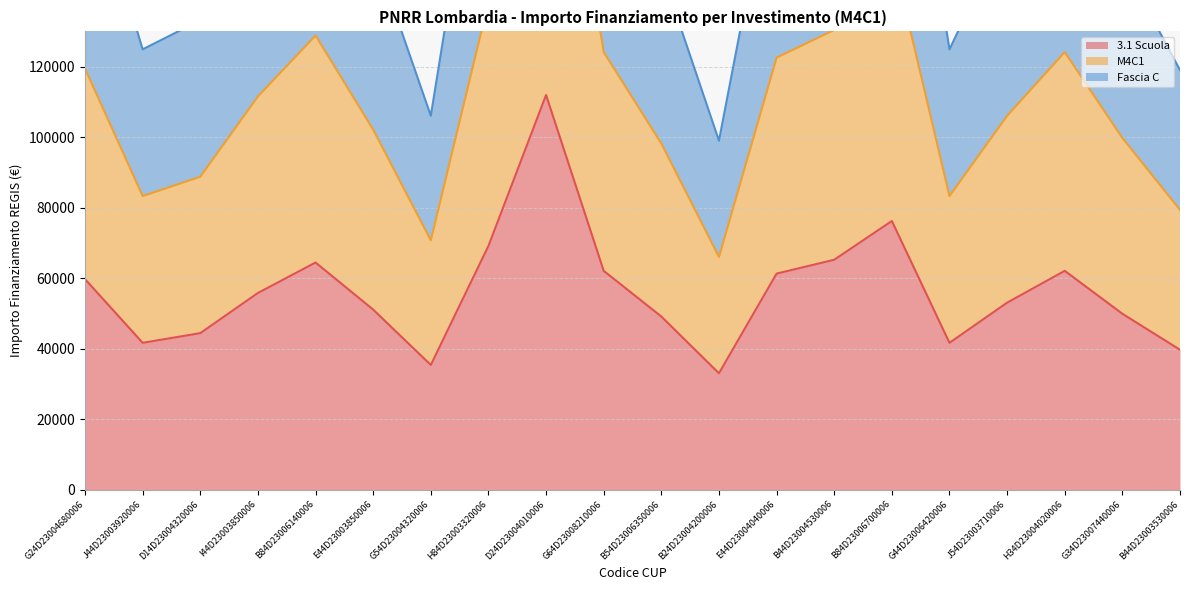

Is the value of M4C1 at I44D23003850006 greater than the value of 3.1 Scuola at J44D23003920006?

Yes